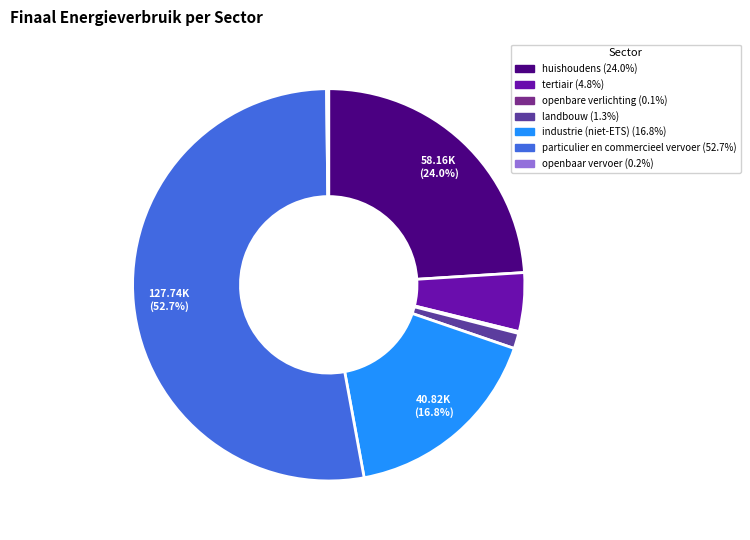

To the nearest percent, what is the difference between the largest and smallest slice percentages?

53%